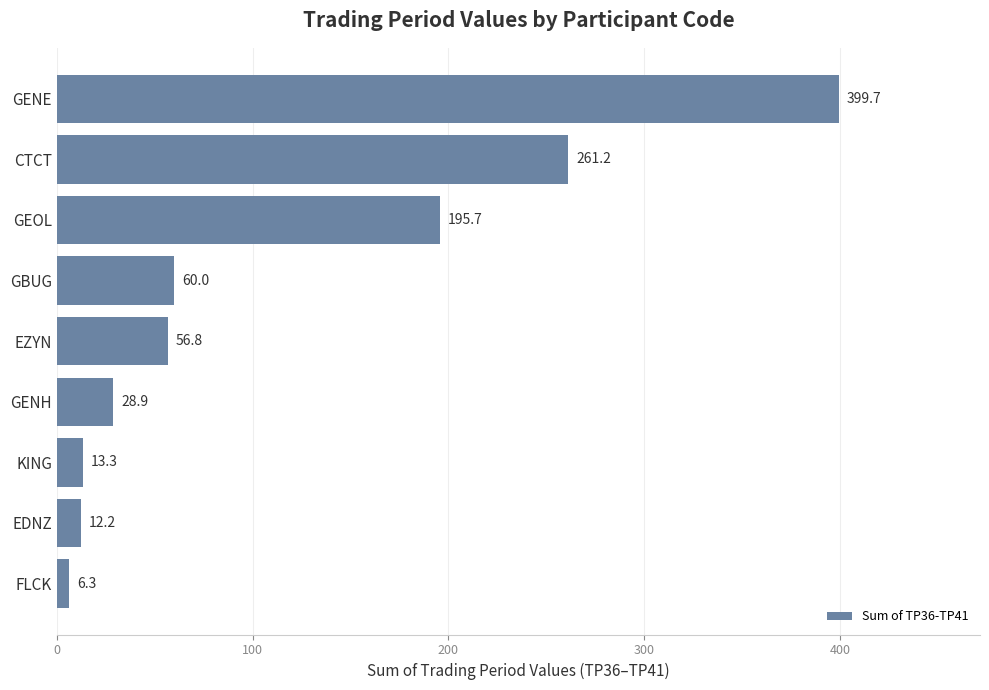

Where is the data nearest to the value 202?

GEOL